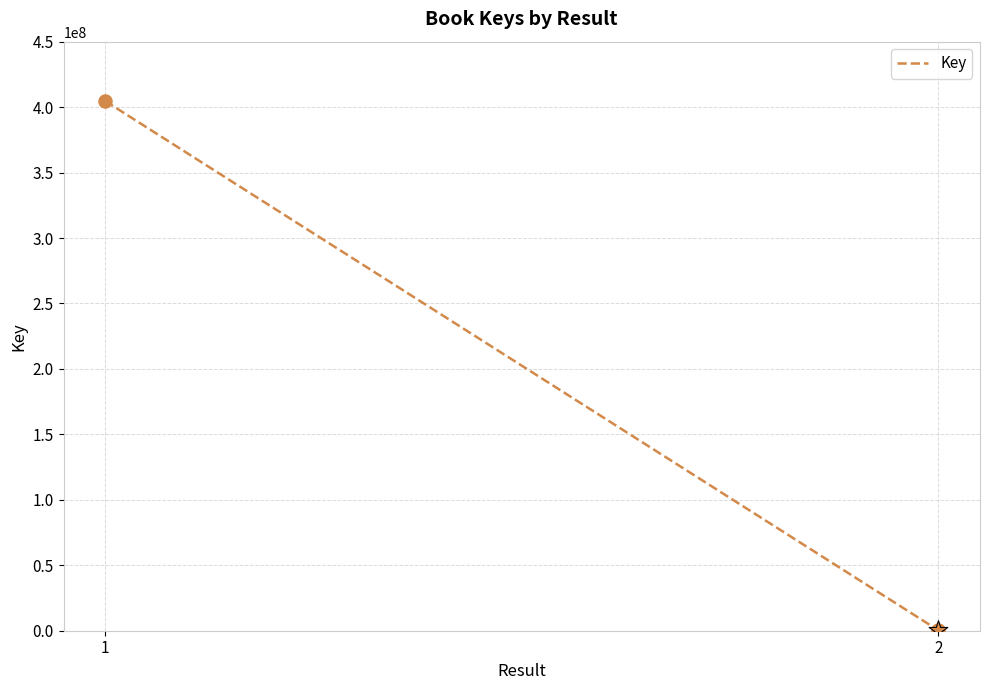

What is the change in value from 1 to 2?

-404337797